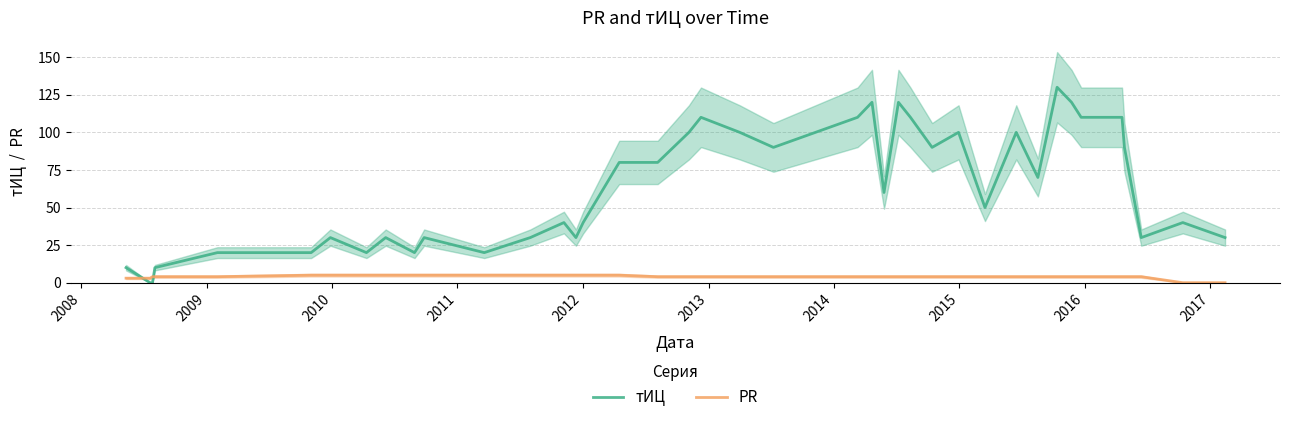

What is the highest value of the PR series?

5